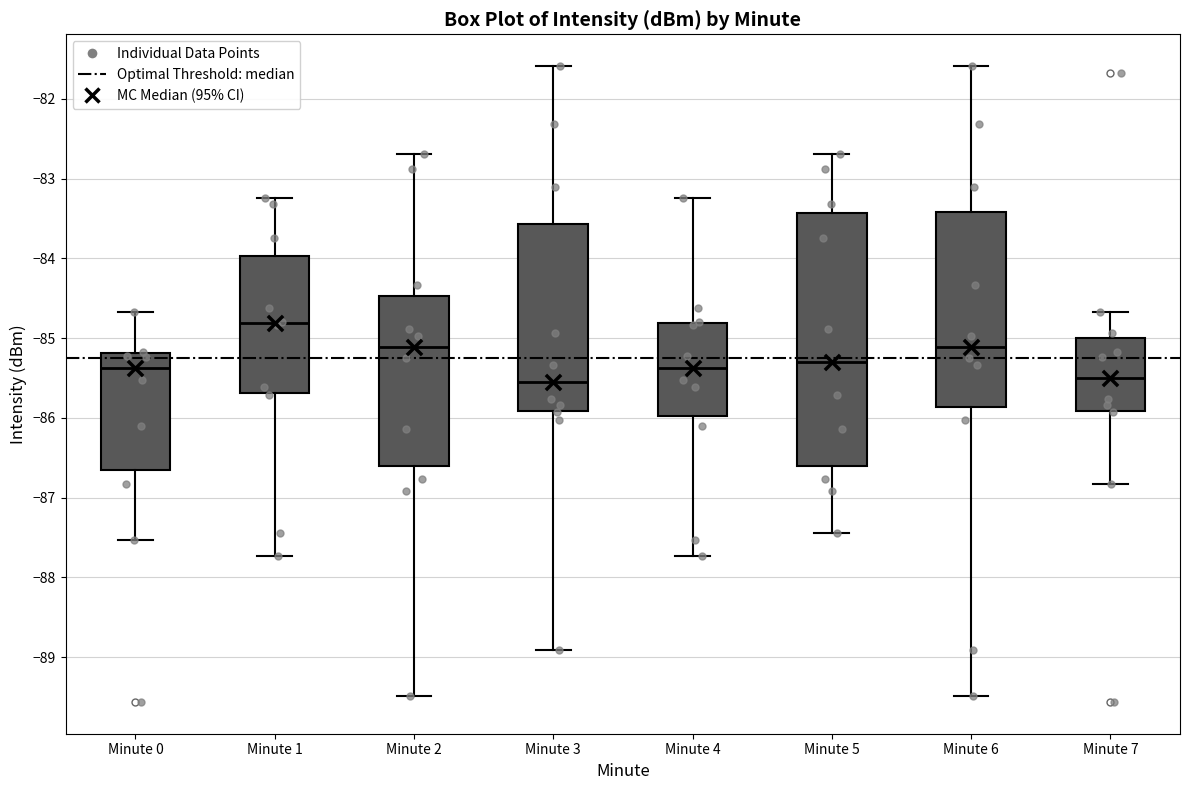

Reading left to right, read every box against the y-axis: the position of its median line, the range the box covers, and the ends of its whiskers. The values are not printed on the chart, so give them approximately, as read against the axis.

Minute 0: median -85.4, box -86.6 to -85.2, whiskers -87.5 to -84.7
Minute 1: median -84.8, box -85.7 to -84.0, whiskers -87.7 to -83.2
Minute 2: median -85.1, box -86.6 to -84.5, whiskers -89.5 to -82.7
Minute 3: median -85.5, box -85.9 to -83.6, whiskers -88.9 to -81.6
Minute 4: median -85.4, box -86.0 to -84.8, whiskers -87.7 to -83.2
Minute 5: median -85.3, box -86.6 to -83.4, whiskers -87.4 to -82.7
Minute 6: median -85.1, box -85.9 to -83.4, whiskers -89.5 to -81.6
Minute 7: median -85.5, box -85.9 to -85.0, whiskers -86.8 to -84.7